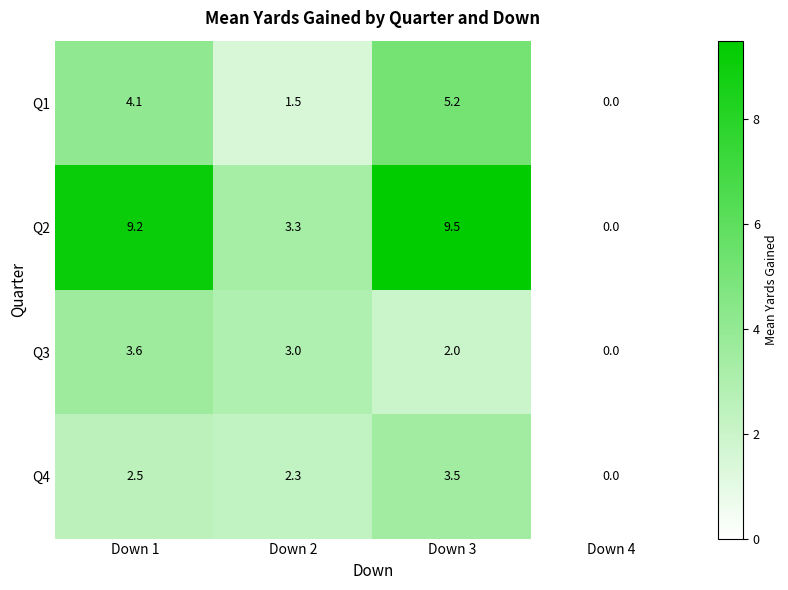

At Down 3, list the series in order from largest to smallest.

Q2, Q1, Q4, Q3